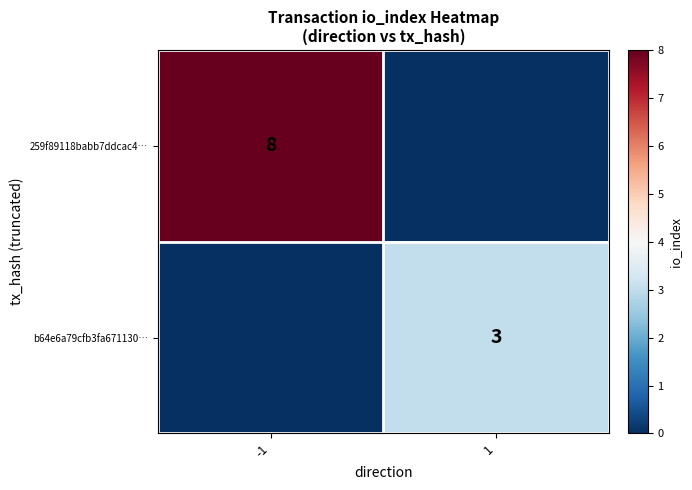

What is the difference between the highest and lowest values at -1?

8